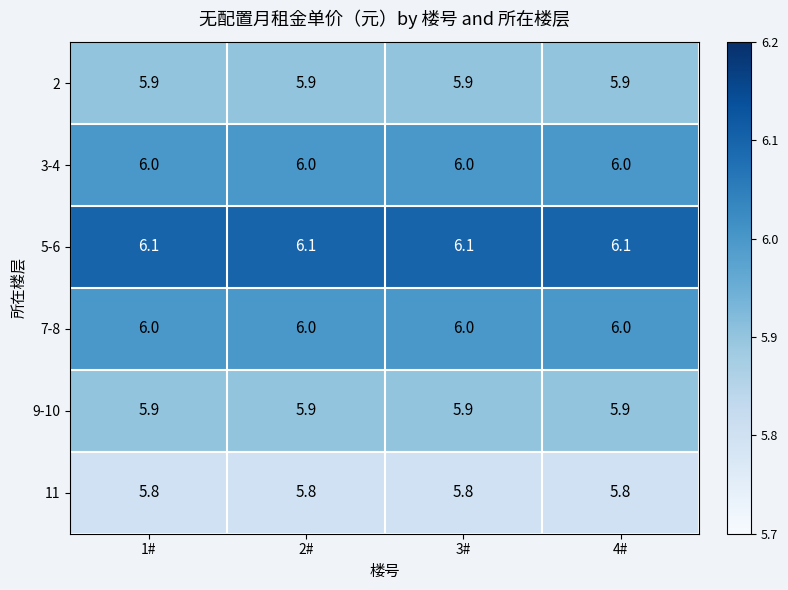

Which series has the largest total across all categories?

5-6